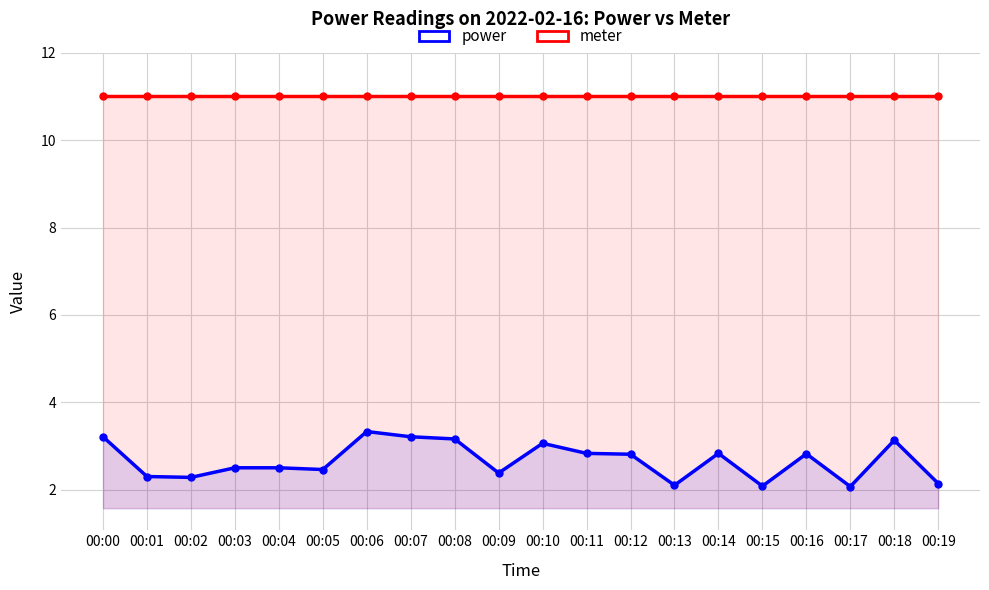

At how many categories does at least one series exceed 7?

20